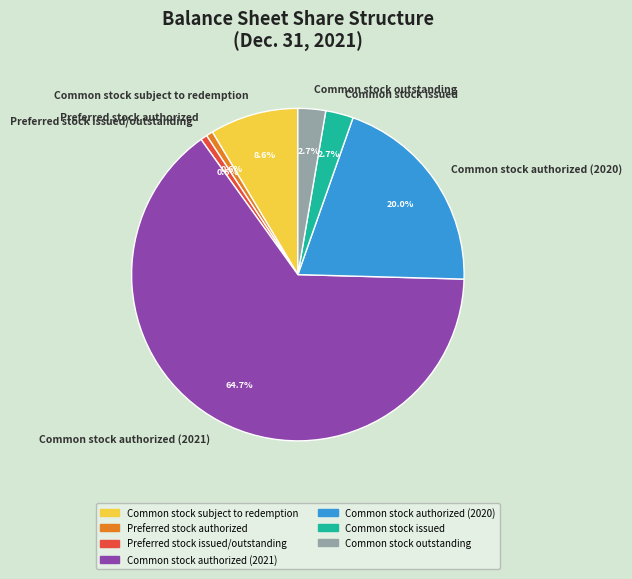

What is the ratio of the value at Common stock authorized (2021) to the value at Common stock outstanding?

24.0